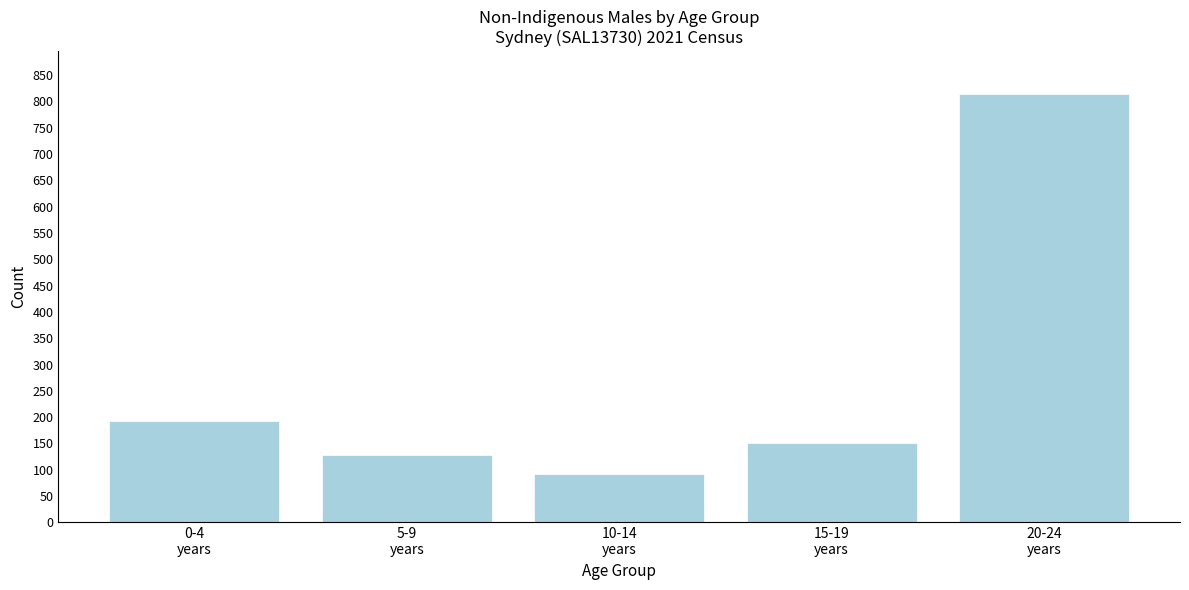

Reading left to right, list all the values displayed in this chart.

192	128	91	151	814